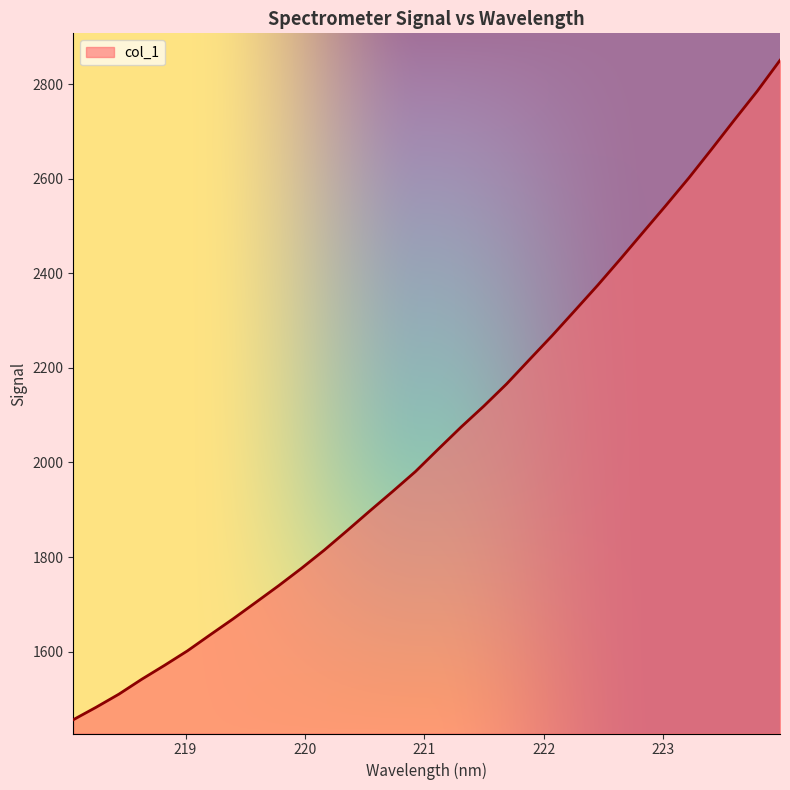

What is the maximum value shown in the chart?

2850.2